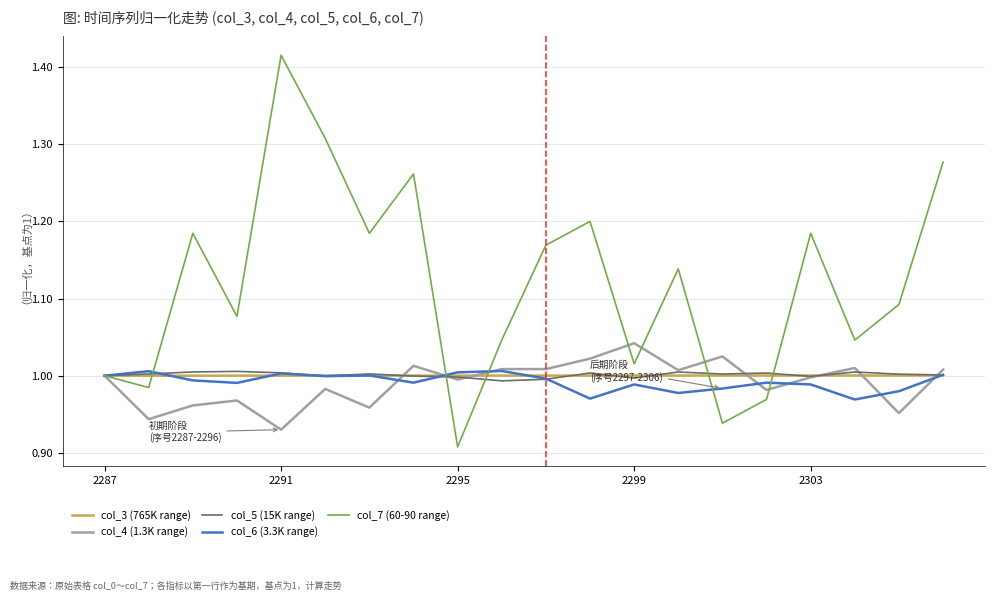

True or false: col_5 (15K range) has more than 0 interior local peaks.

True